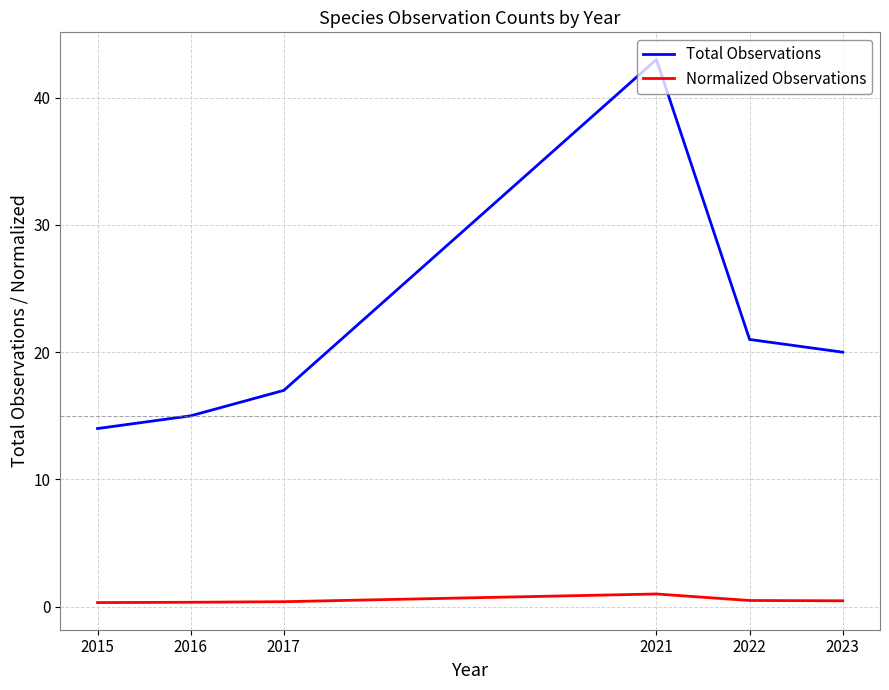

What is the spread (max minus min) of values at 2017?

16.6